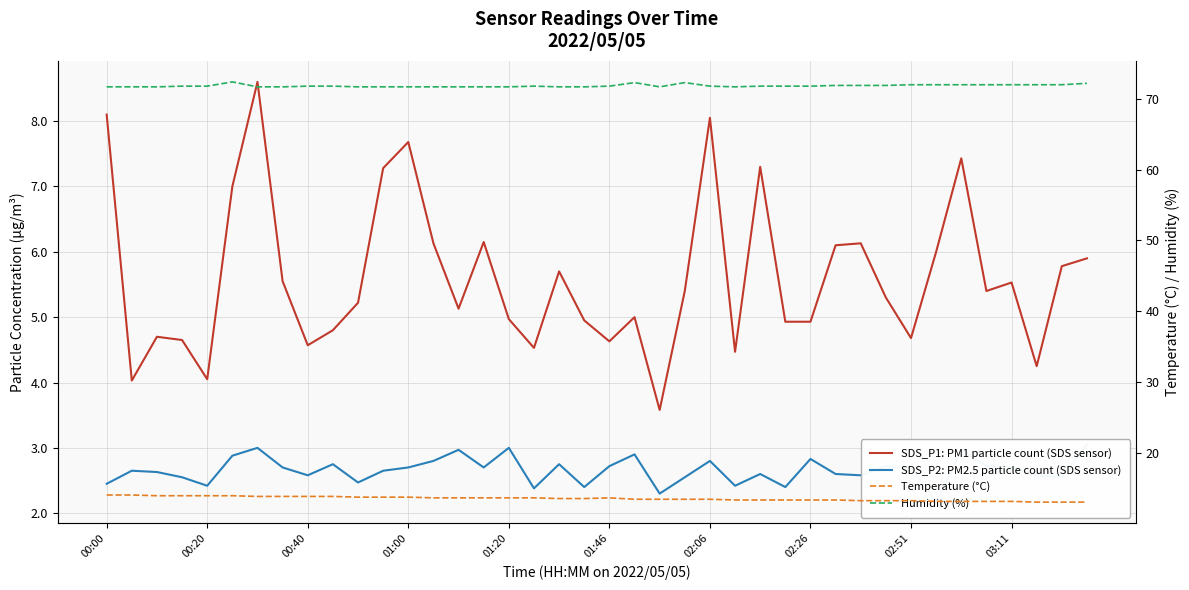

Between 30 and 00:20, which is larger?

30